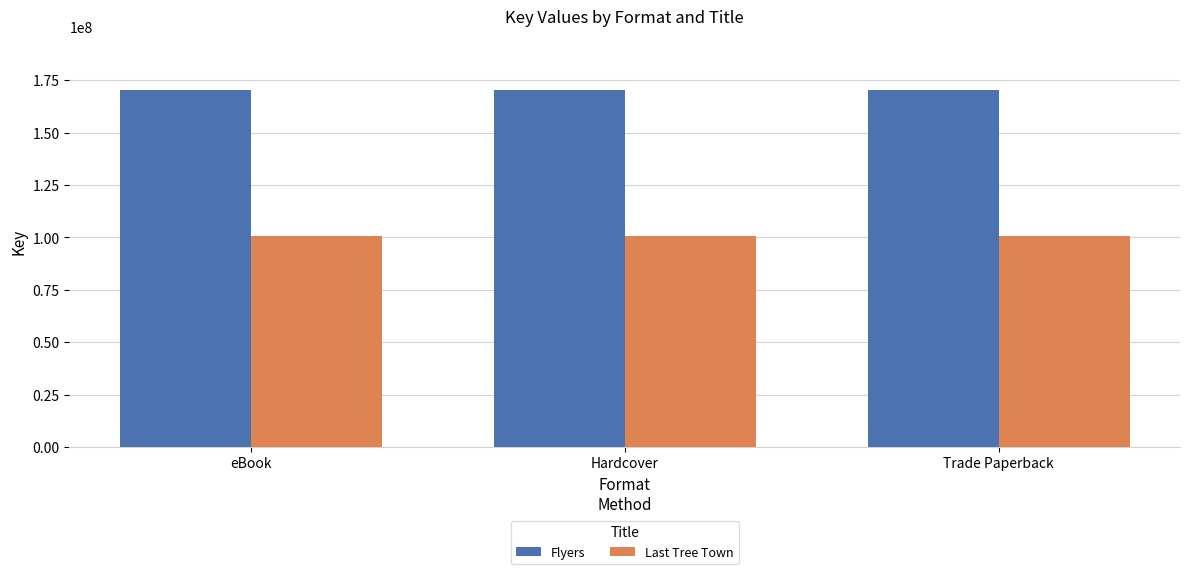

Is the value of Flyers at eBook greater than the value of Last Tree Town at eBook?

Yes